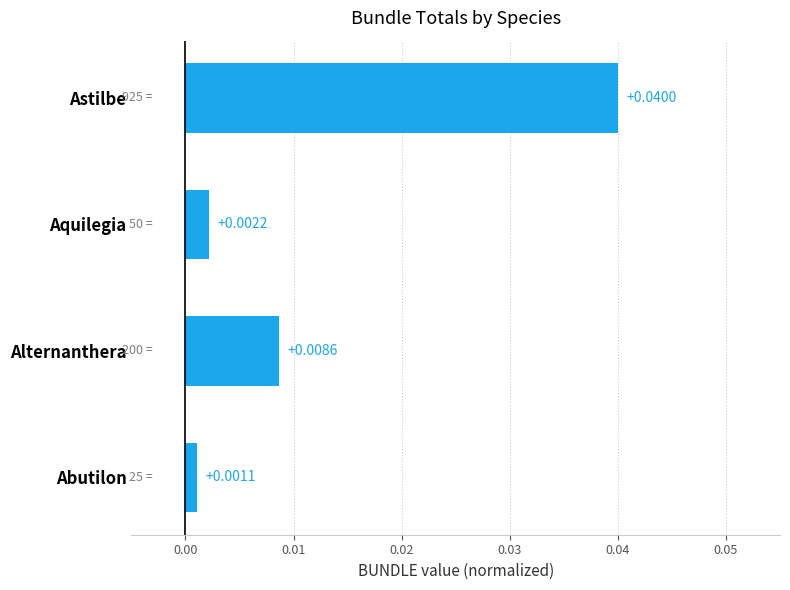

Rank the categories by value from lowest to highest.

Abutilon, Aquilegia, Alternanthera, Astilbe